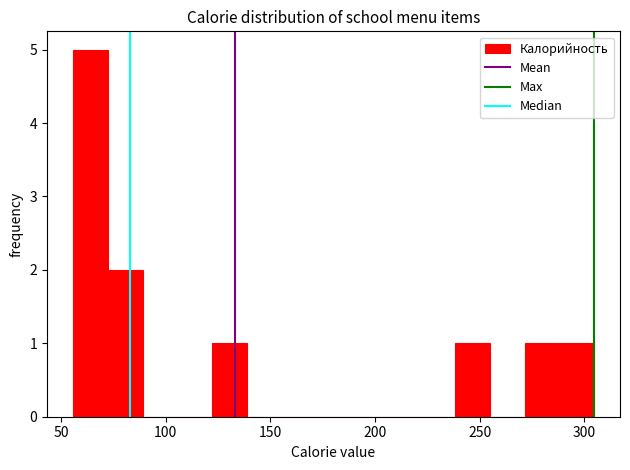

Read against the x-axis, roughly where is the centre of the tallest bar?

65